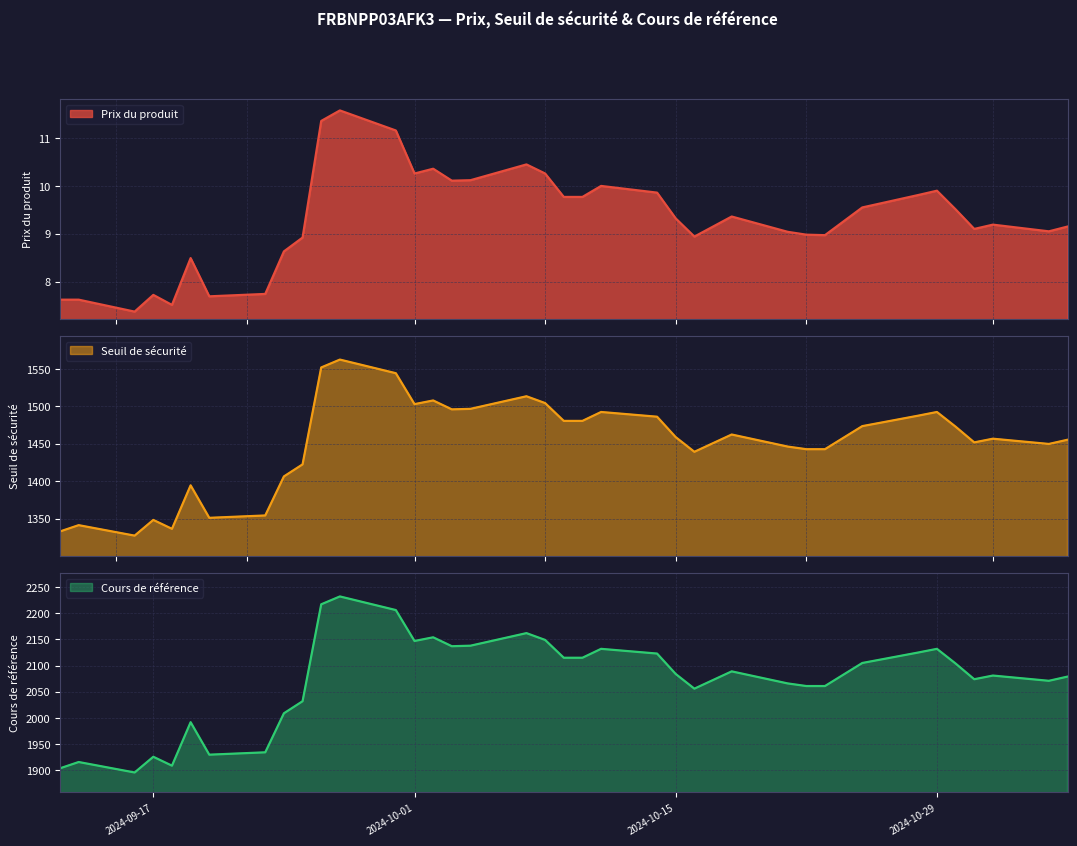

True or false: Seuil de sécurité and Cours de référence cross at least once.

False